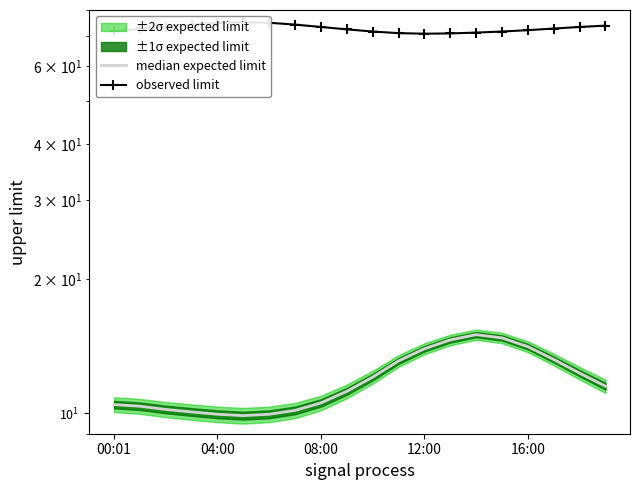

What is the difference between the highest and lowest values at 00:01?

61.2